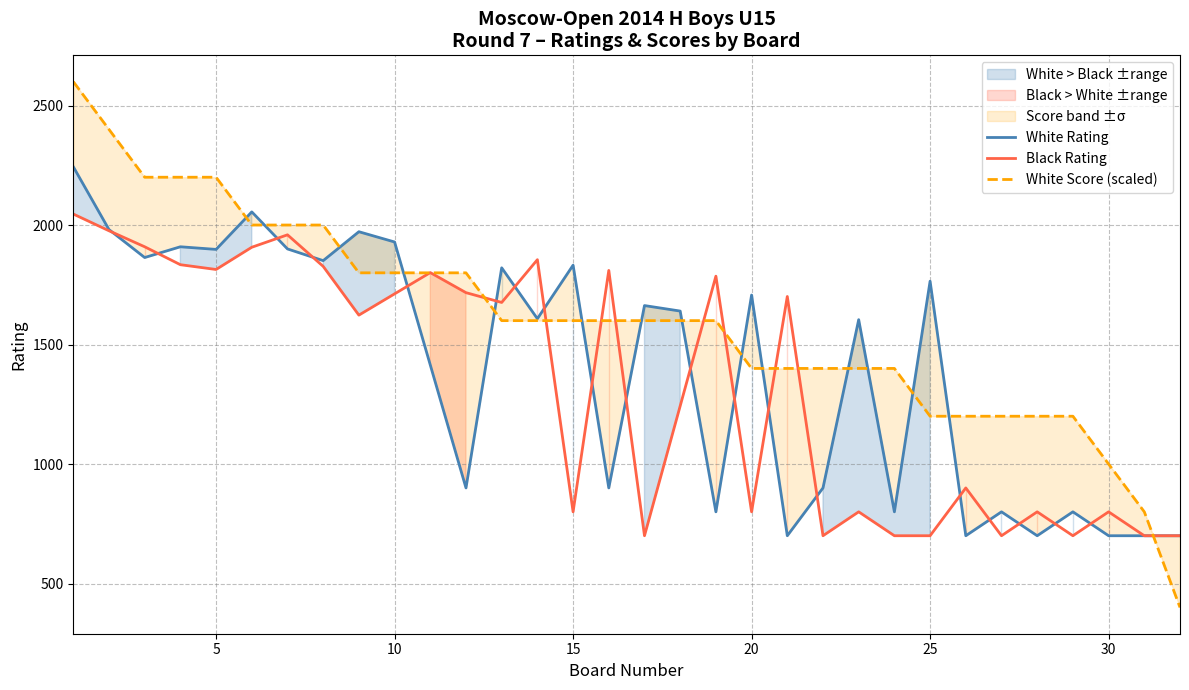

True or false: White Score (scaled) has more than 0 points higher than both neighbors.

False